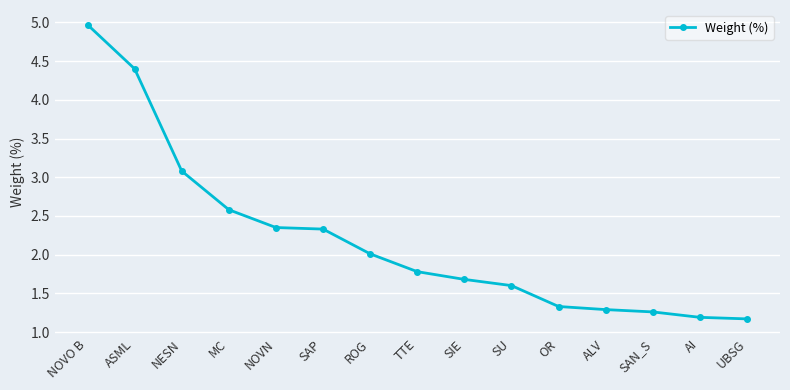

Does the chart display data point markers on the line(s)?

Yes